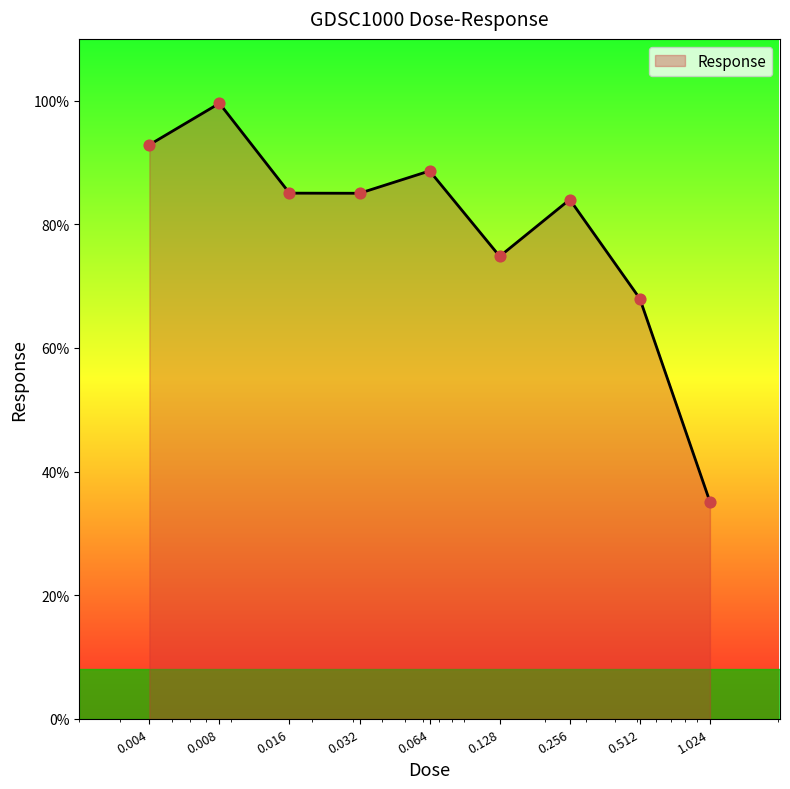

What is the difference between the maximum and minimum values?

64.5